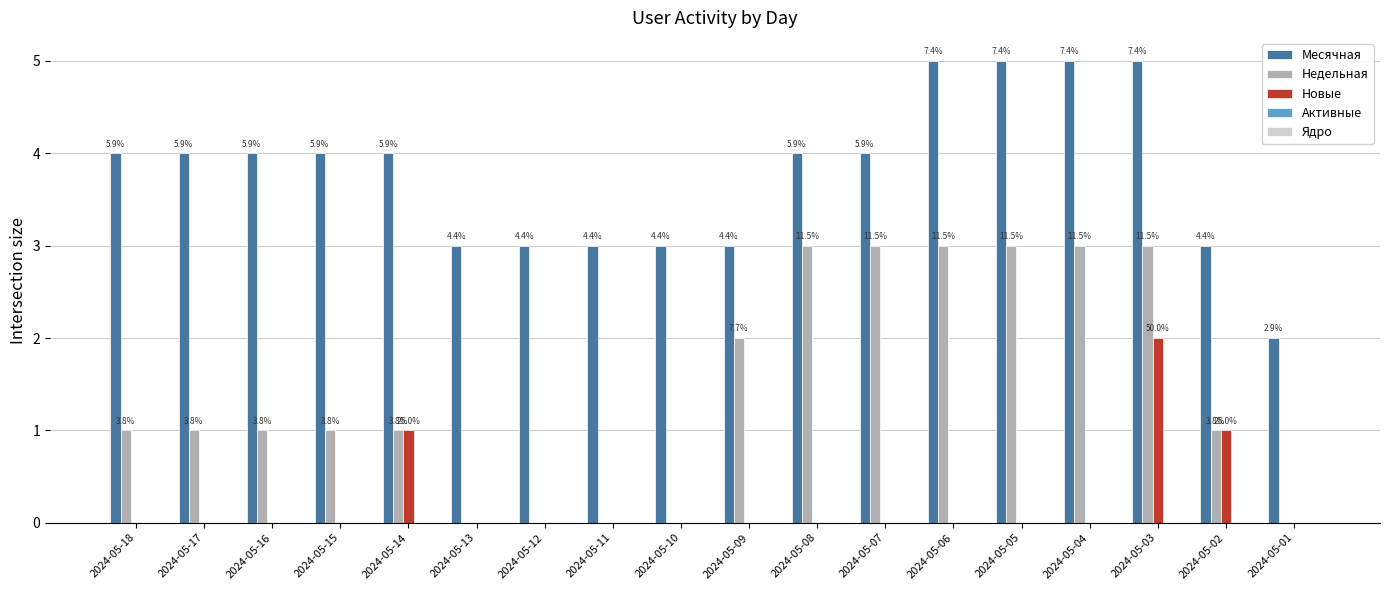

What is the difference between the maximum and minimum values in the Месячная series?

3